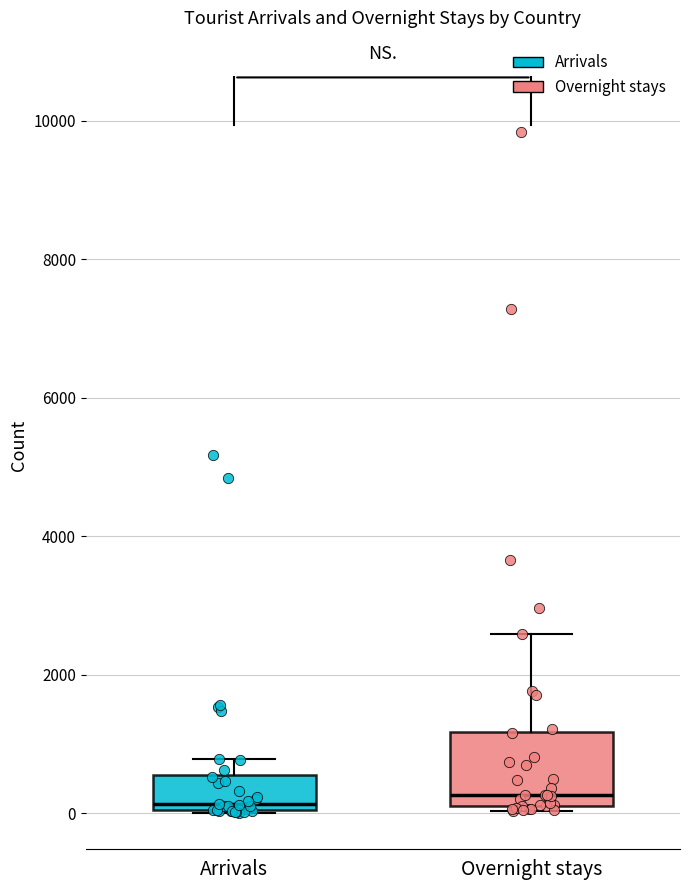

Where is the upper edge of the box for Arrivals on the y-axis? The values are not printed on the chart, so give them approximately, as read against the axis.

600